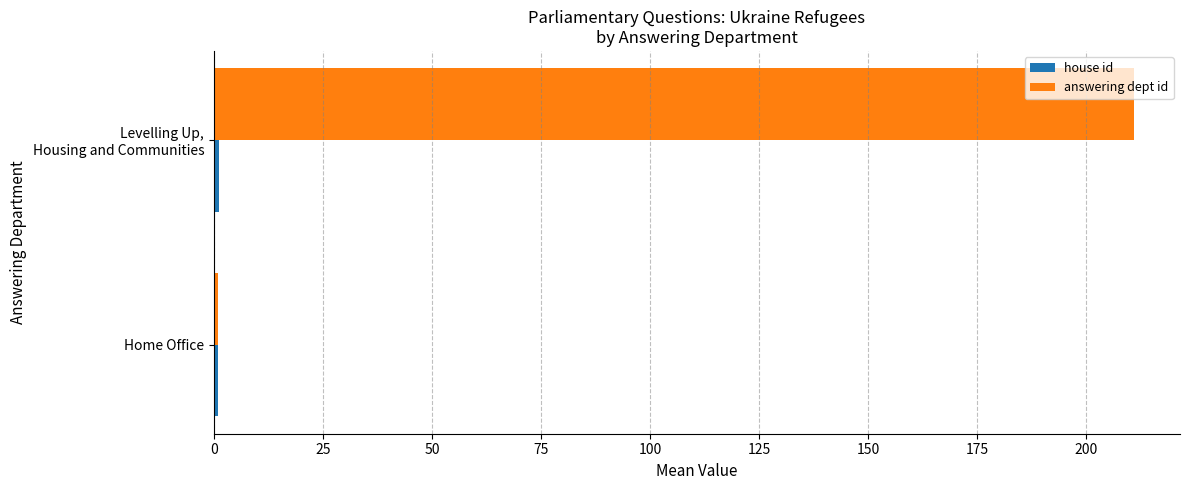

What is the average value of the answering dept id series?

106.0